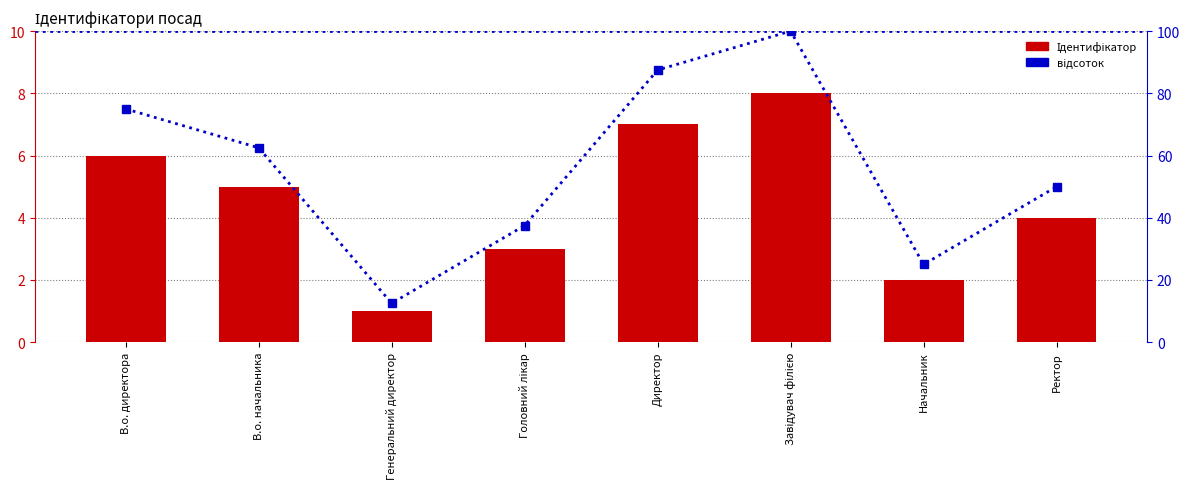

What is the difference between the values at Генеральний директор and Ректор?

3